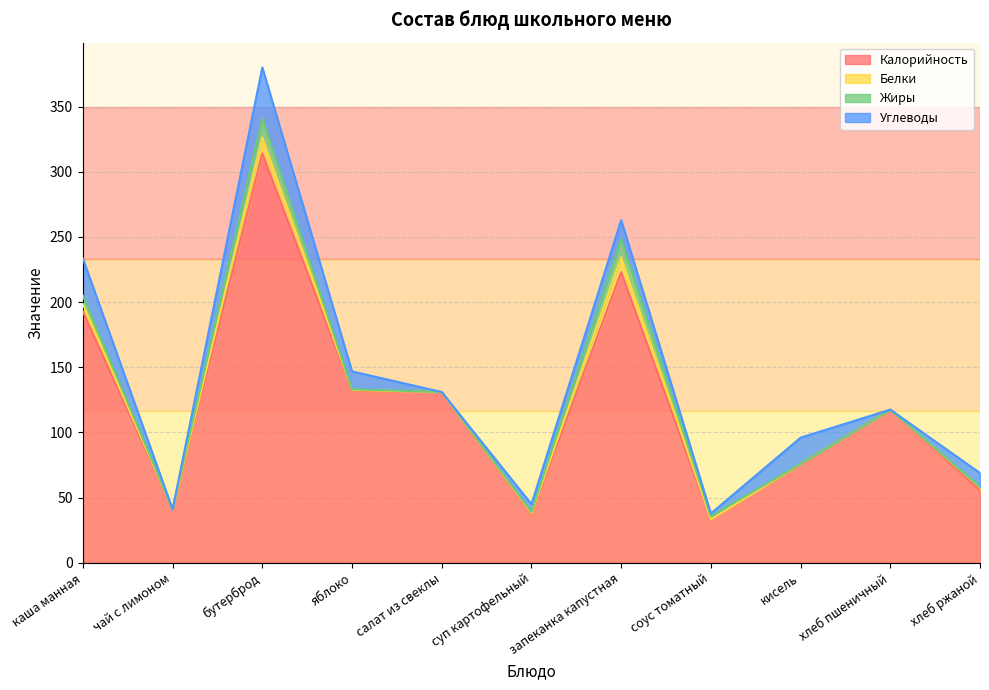

In Калорийность, how many points are higher than both neighbors (excluding endpoints)?

3